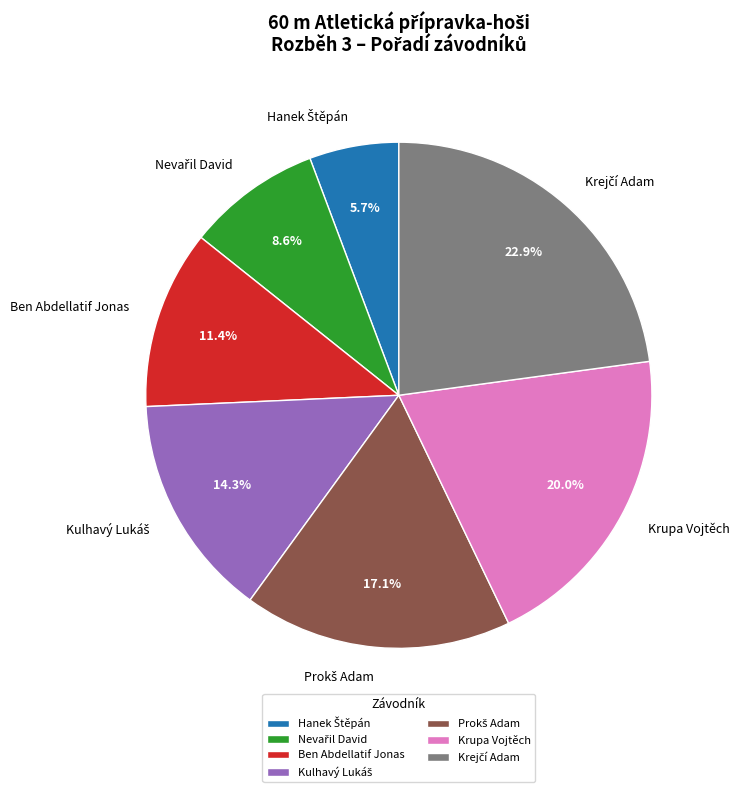

How much of the chart is everything except Krupa Vojtěch?

80.0%